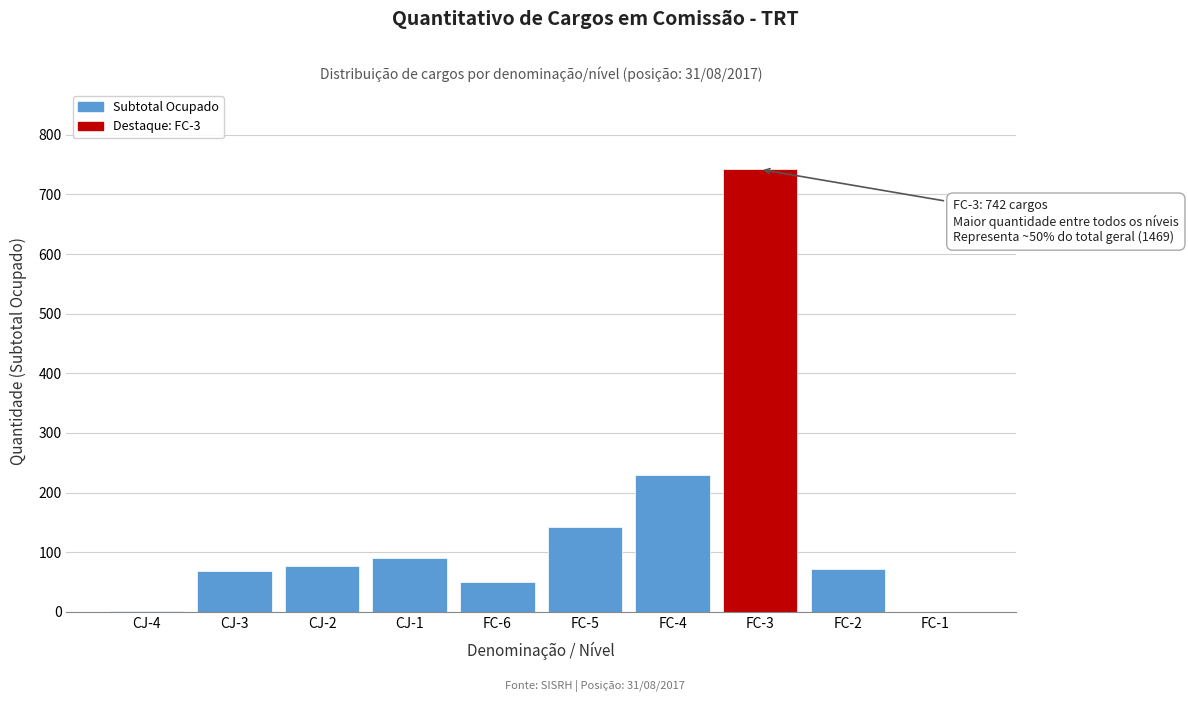

What is the ratio of the value at CJ-3 to the value at CJ-2?

0.9